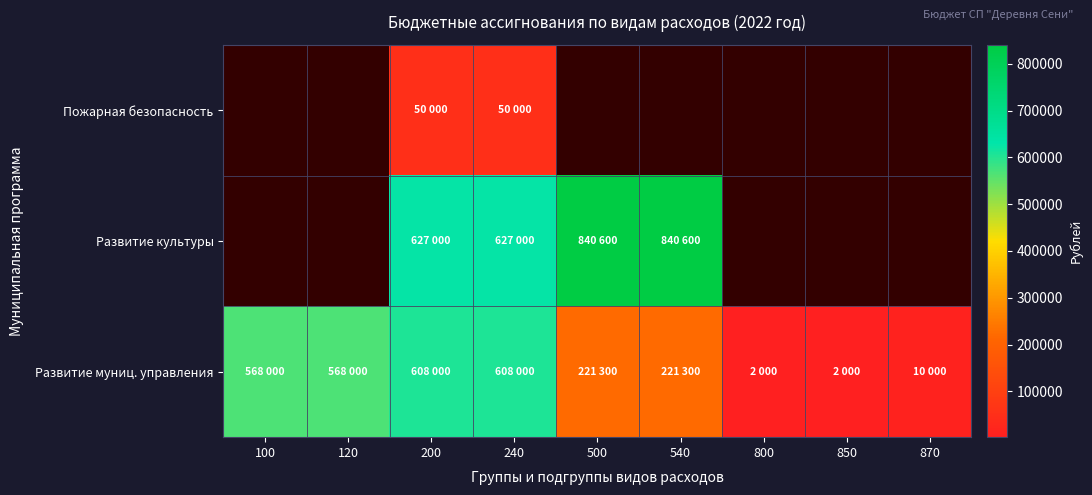

Which label corresponds to the smallest value in the chart?

800